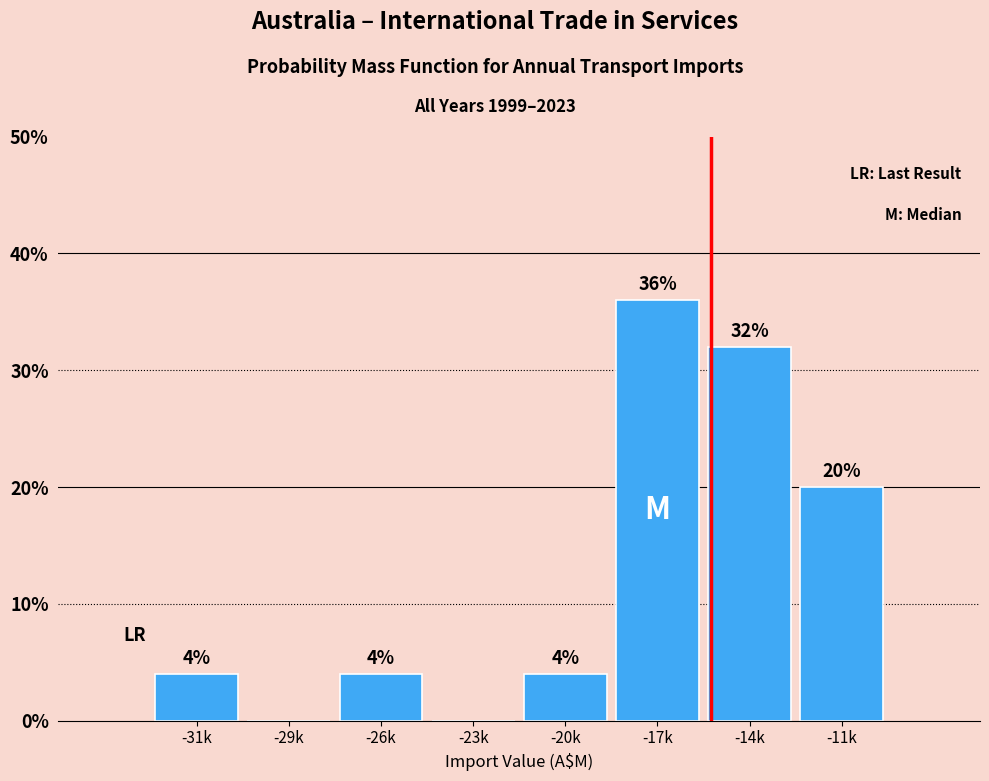

Reading left to right, transcribe all the data shown in this chart.

-31k=4	-29k=0	-26k=4	-23k=0	-20k=4	-17k=36	-14k=32	-11k=20